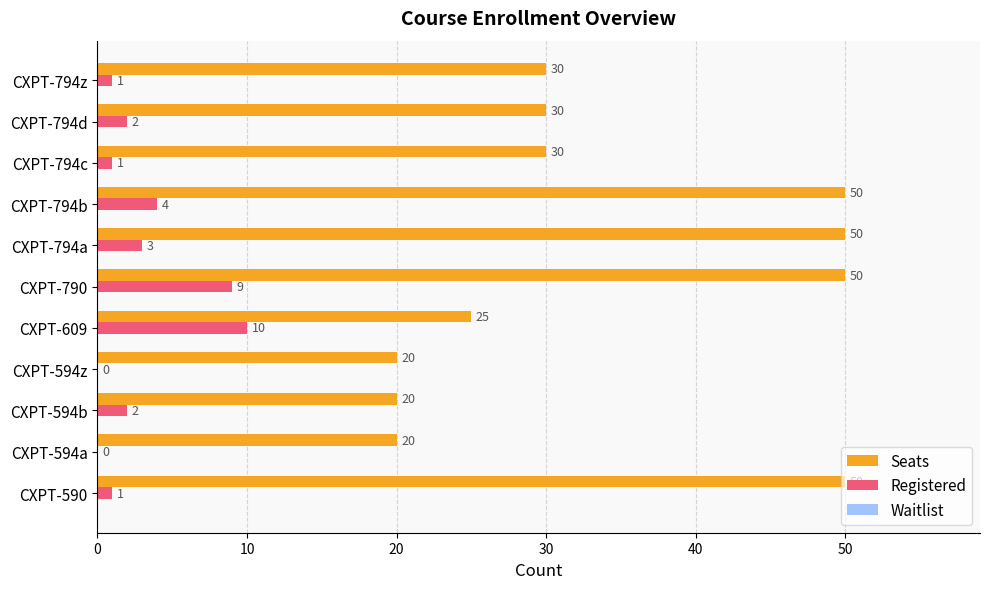

Is it true that Seats equals 20 at CXPT-594z?

True